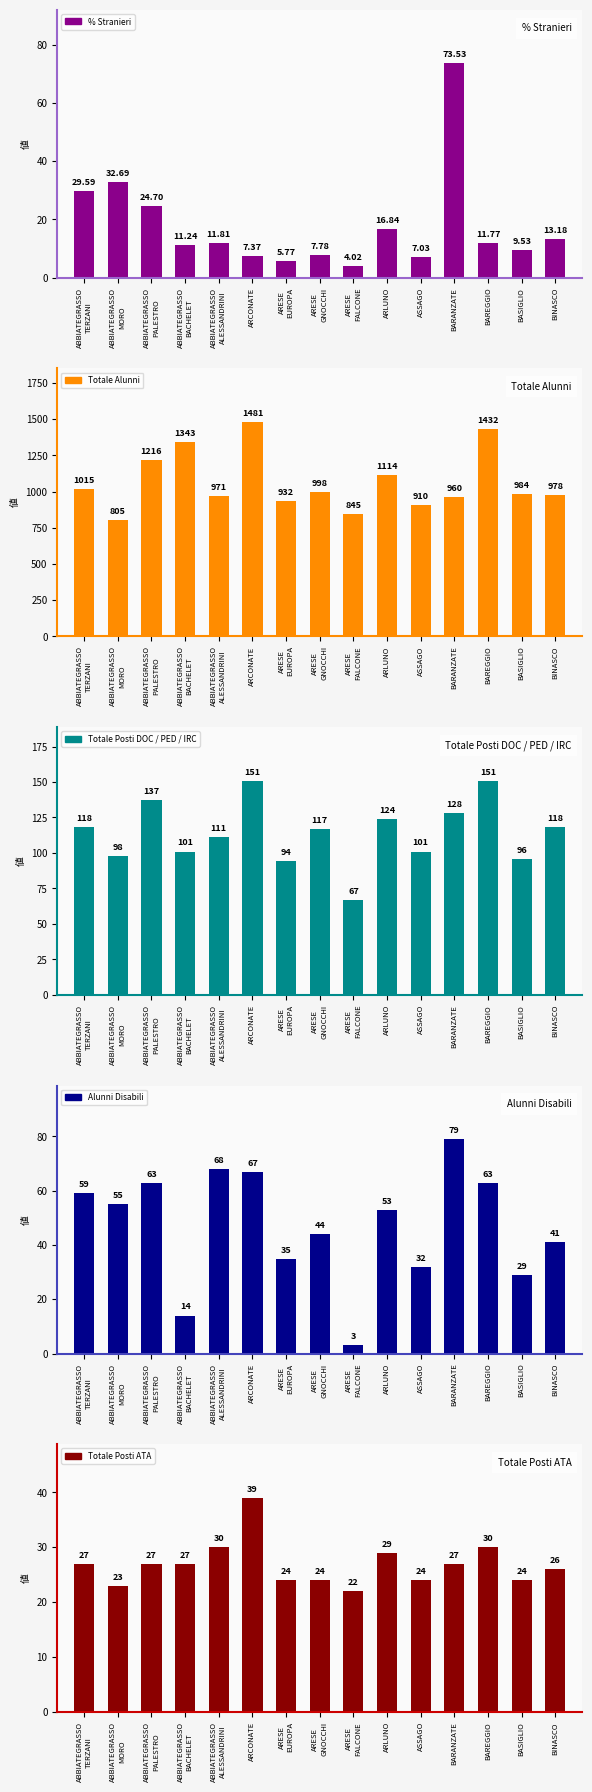

What is the smallest value displayed?

3.0